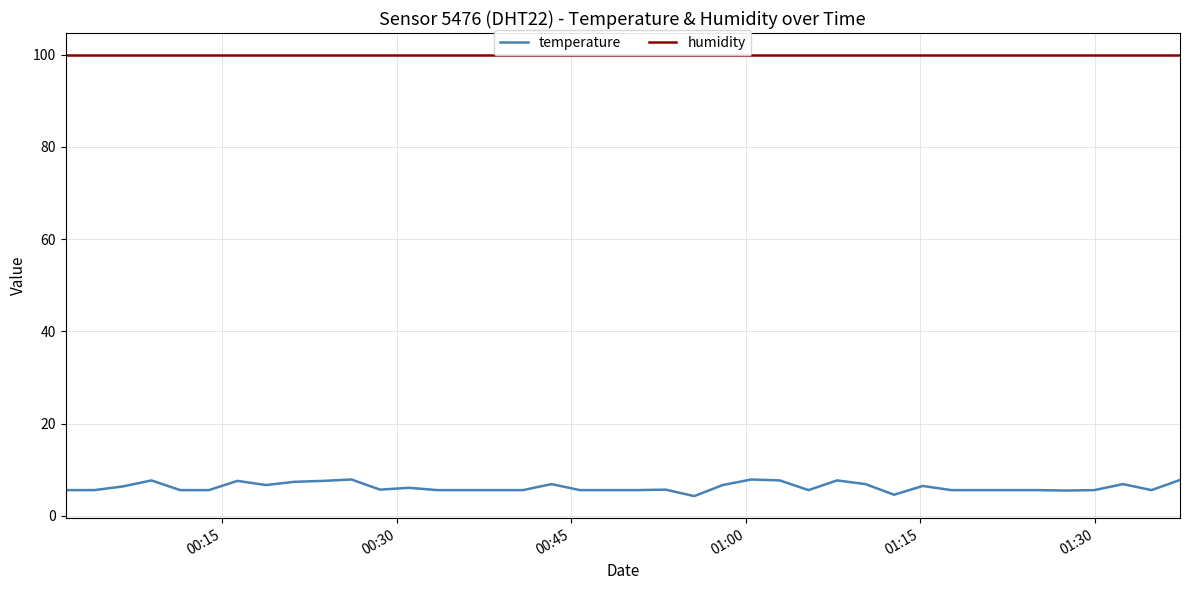

Which series has the widest spread of values?

temperature